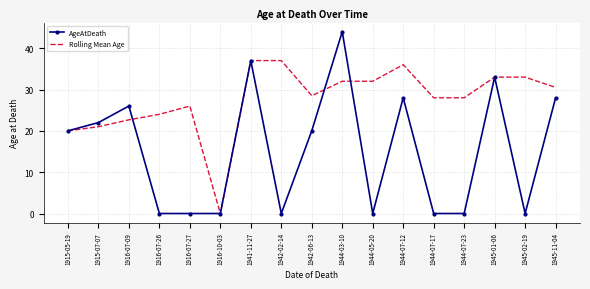

Where is the first local minimum for Rolling Mean Age?

1916-10-03